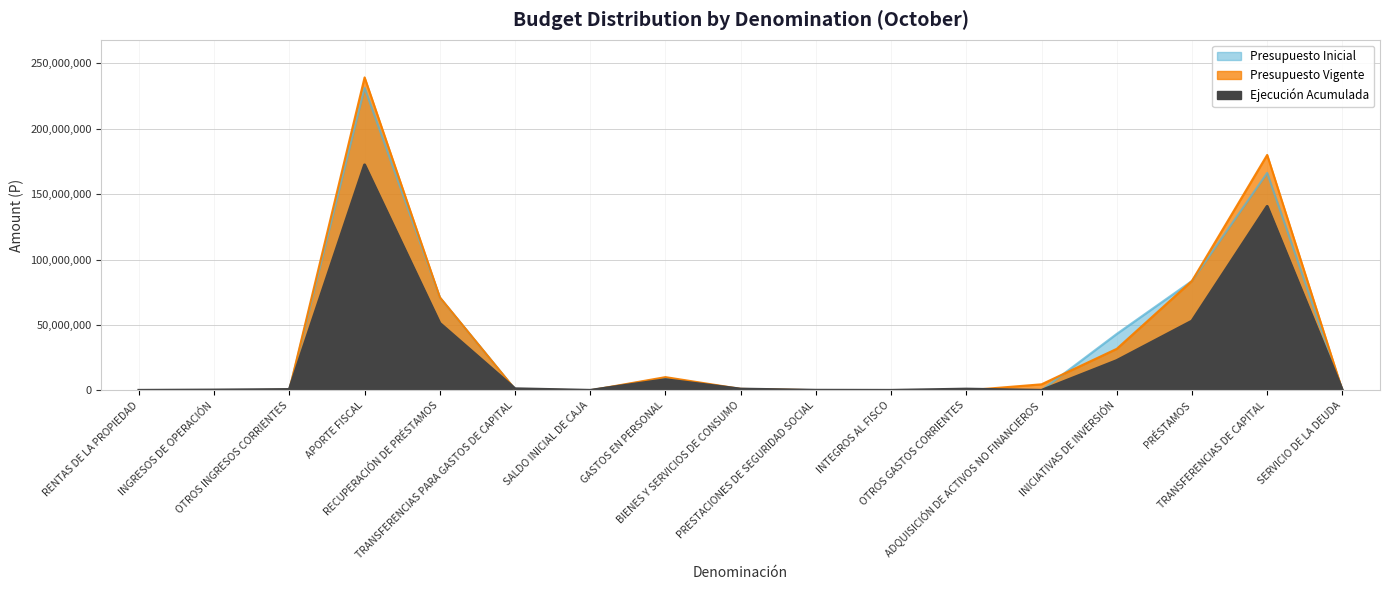

True or false: Presupuesto Inicial has a value of 146003 at INTEGROS AL FISCO.

True